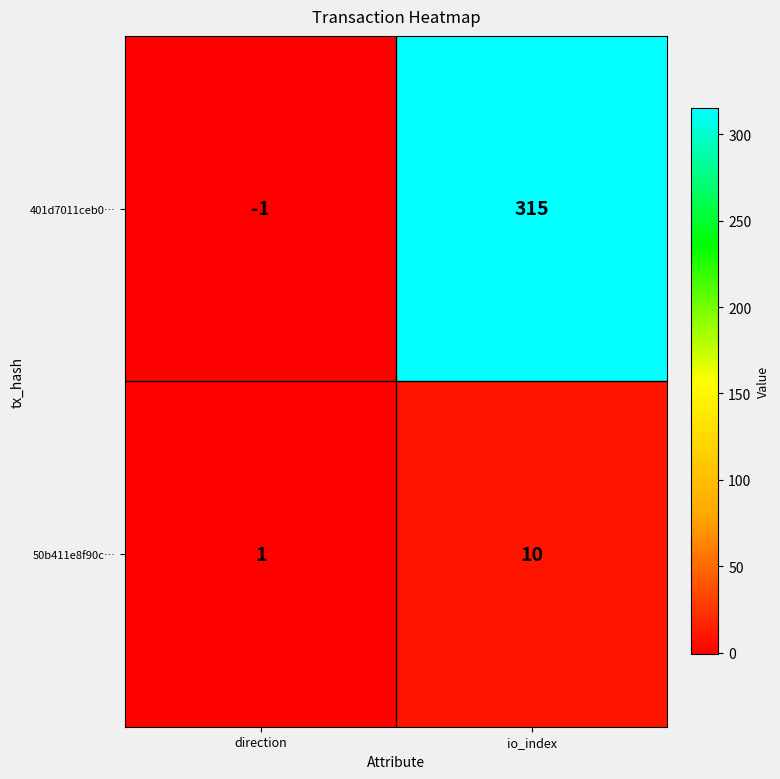

Rank the series at io_index from highest to lowest value.

401d7011ceb0…, 50b411e8f90c…